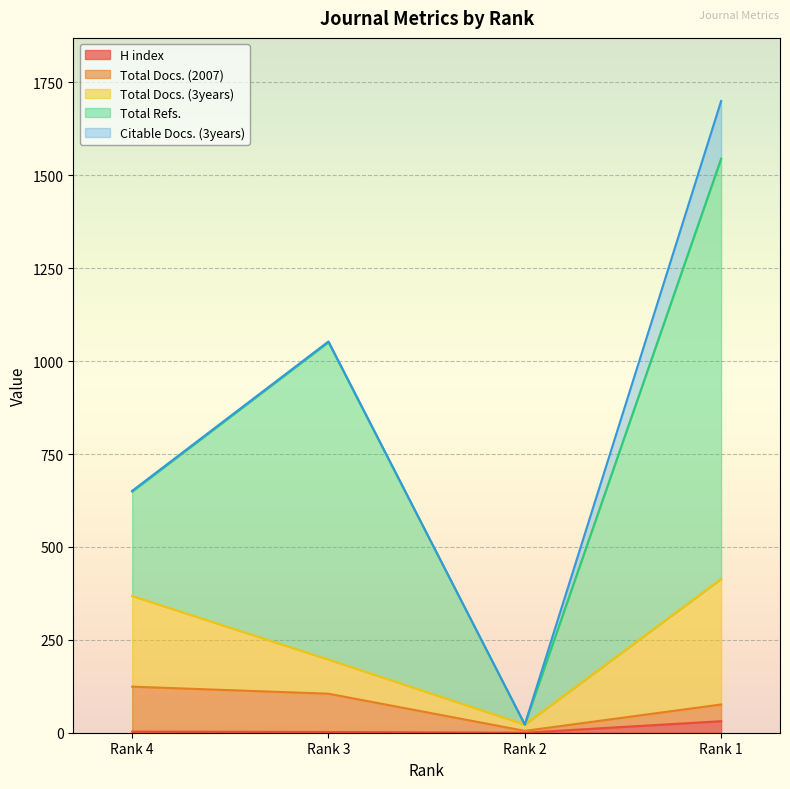

What are all the series names shown in the legend?

H index, Total Docs. (2007), Total Docs. (3years), Total Refs., Citable Docs. (3years)